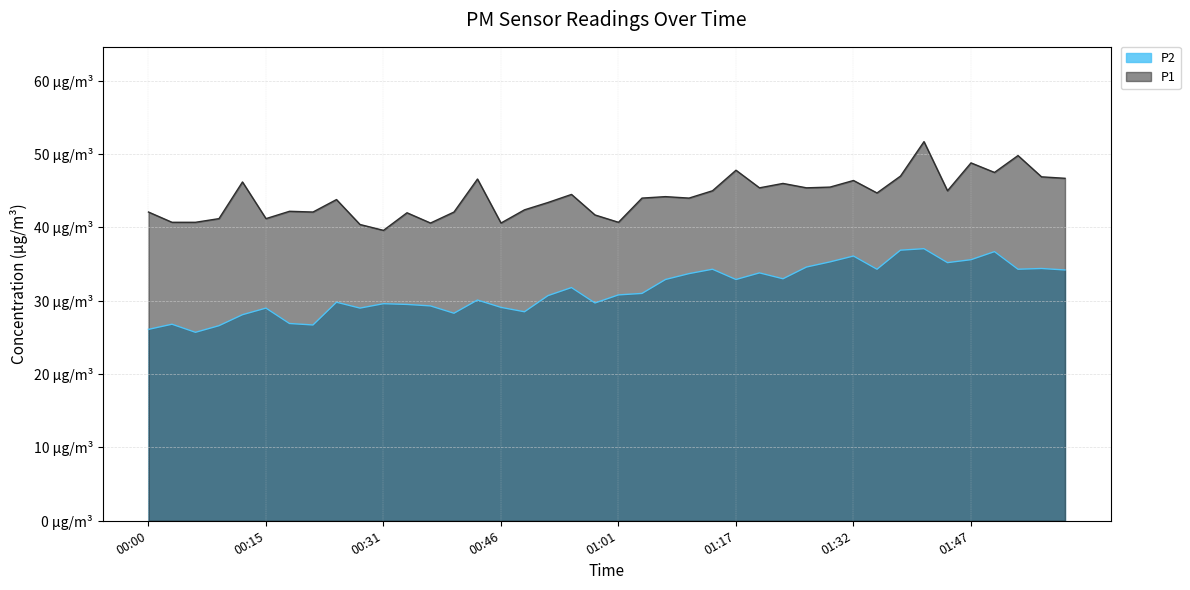

What is the label of the 32nd point from the right?

00:24